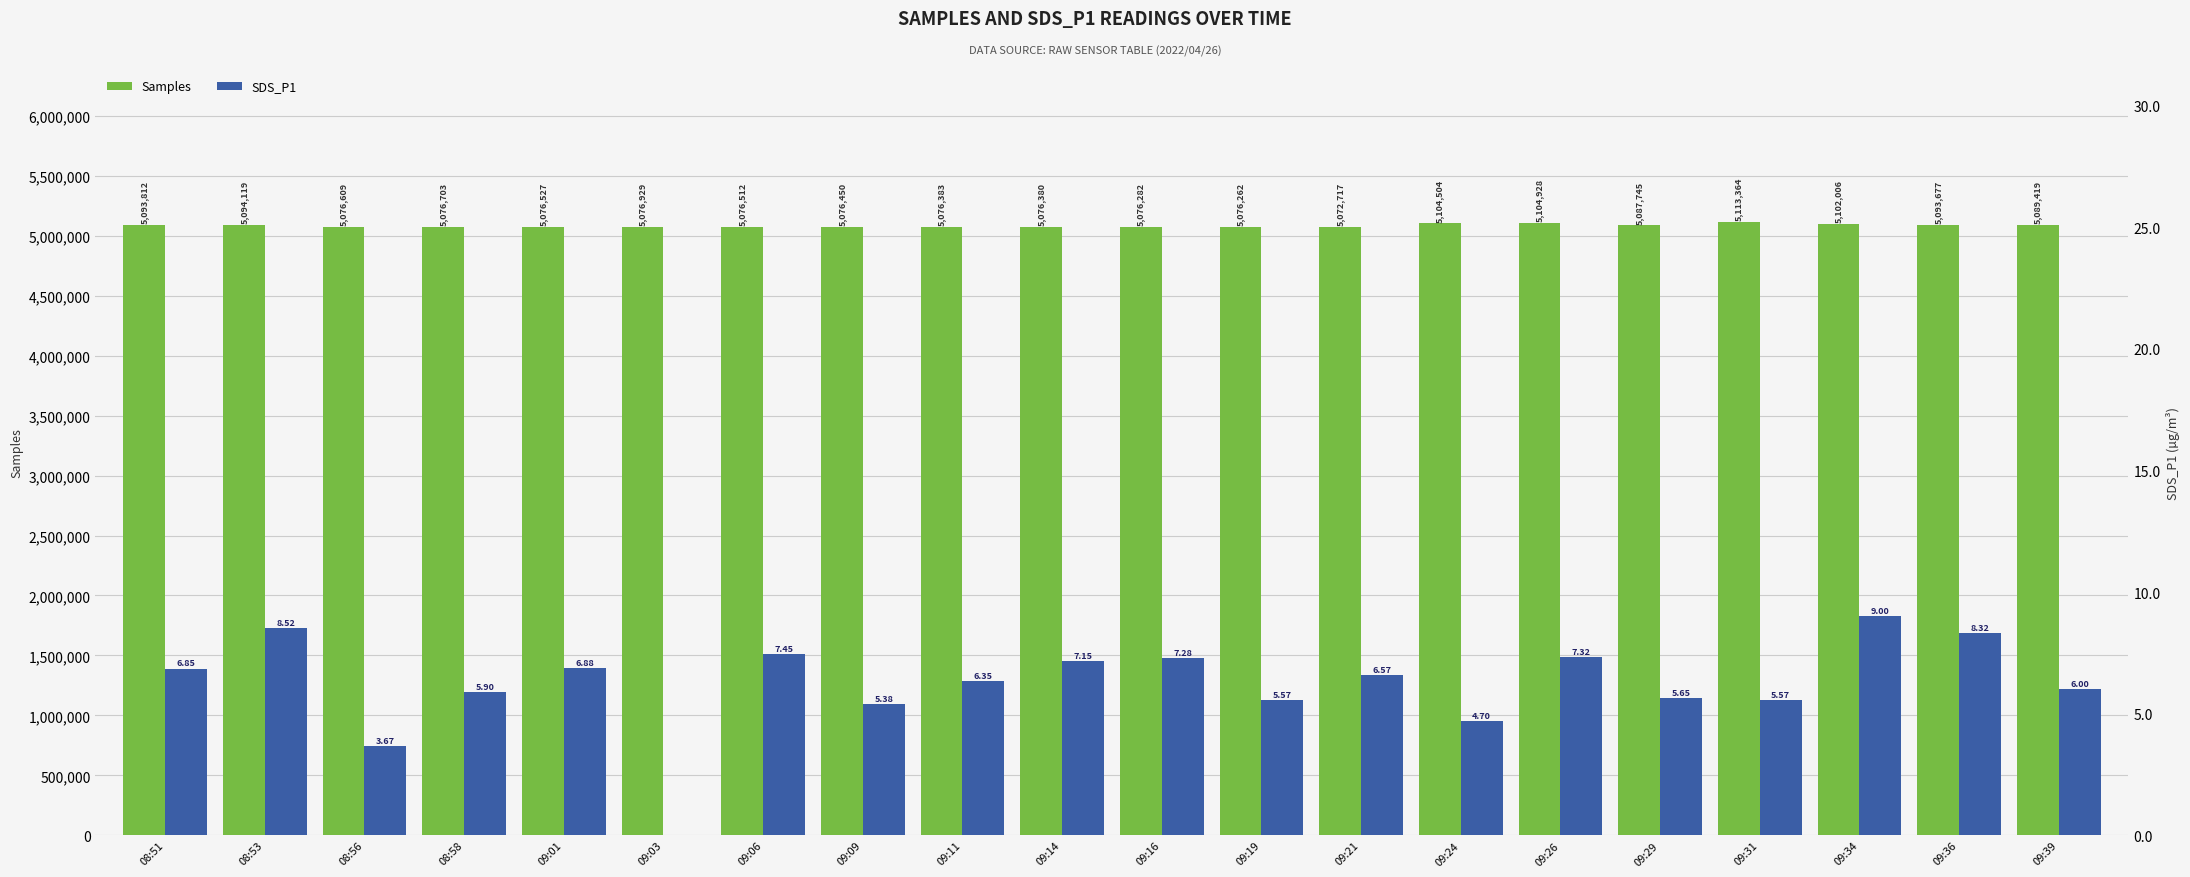

How many series are shown in this chart?

2